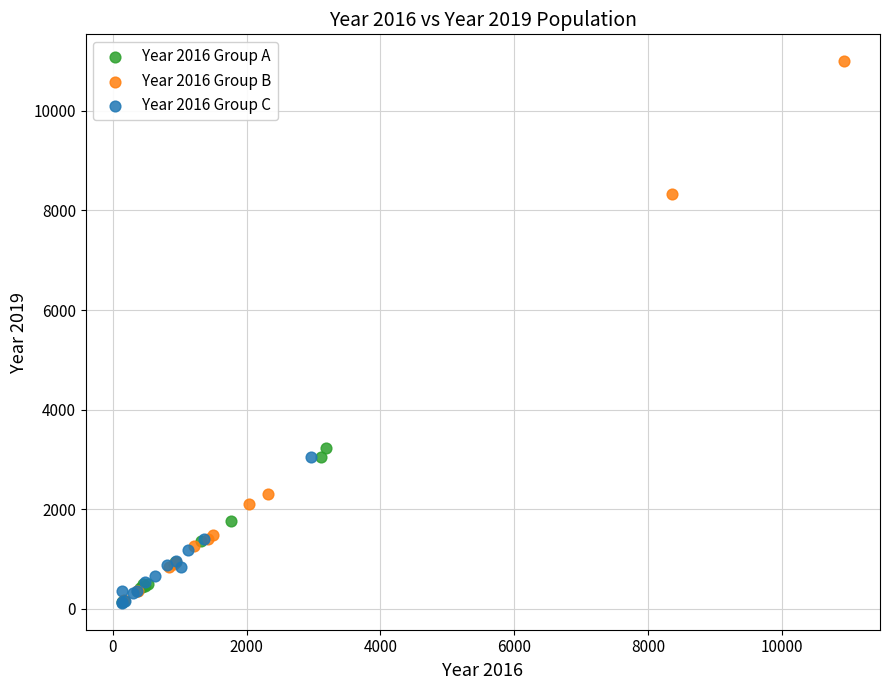

Which series reaches the maximum Y coordinate?

Year 2016 Group B